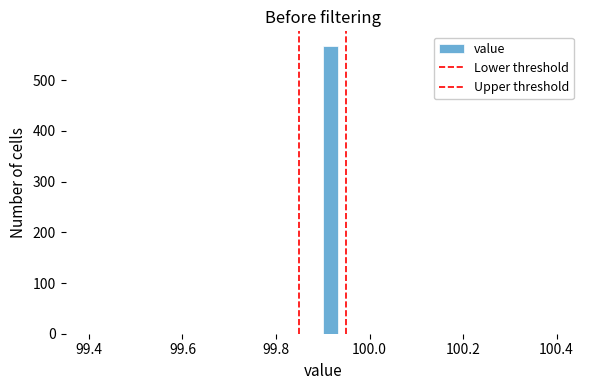

Read against the x-axis, roughly where is the centre of the tallest bar?

99.92